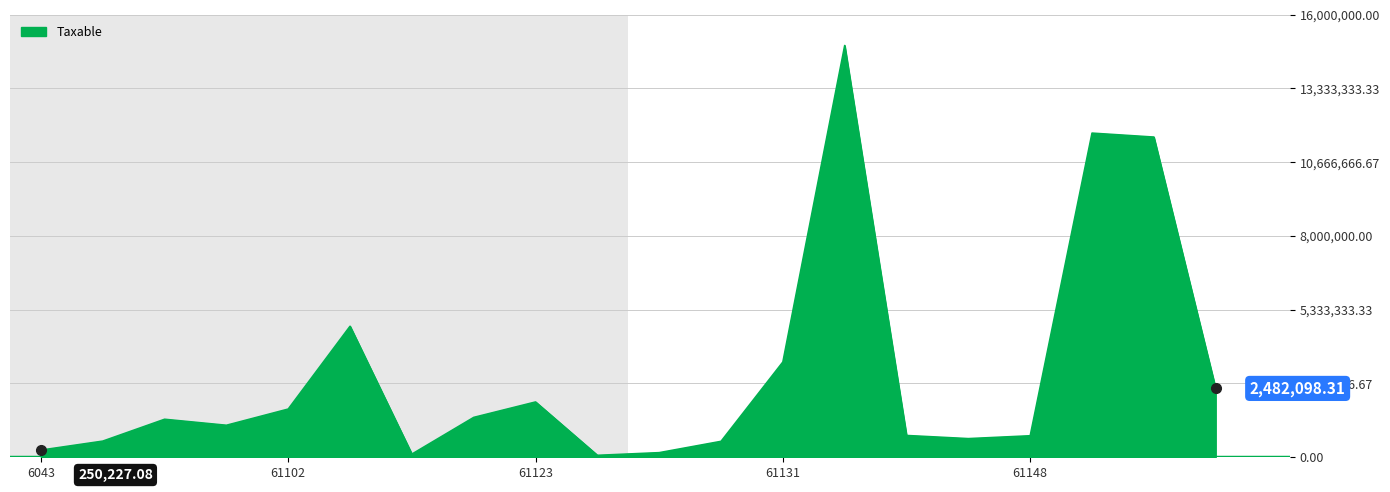

What is the difference between the maximum and minimum values?

14826046.6